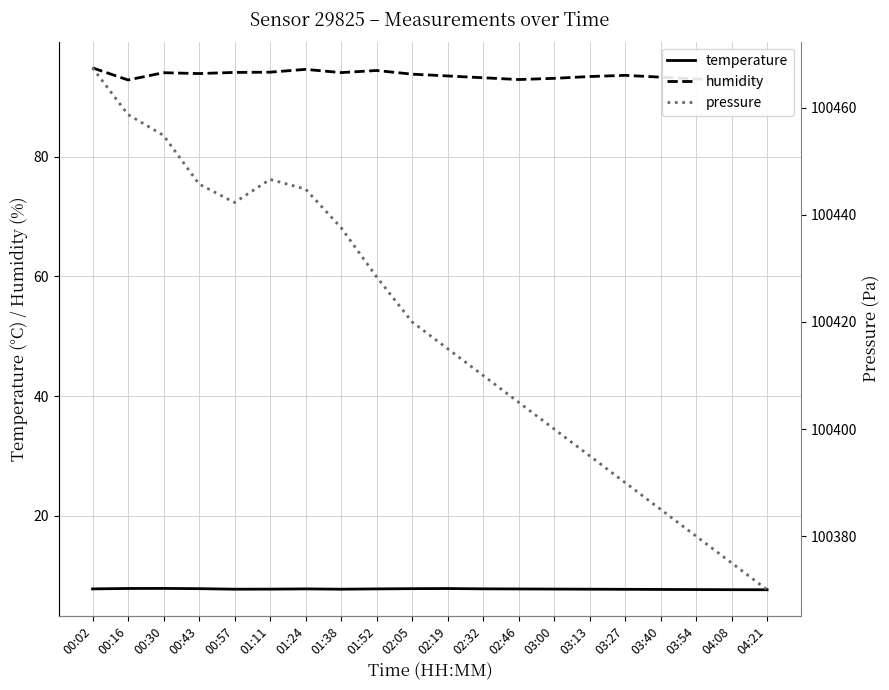

True or false: pressure has a value of 100428.4 at 01:52.

True